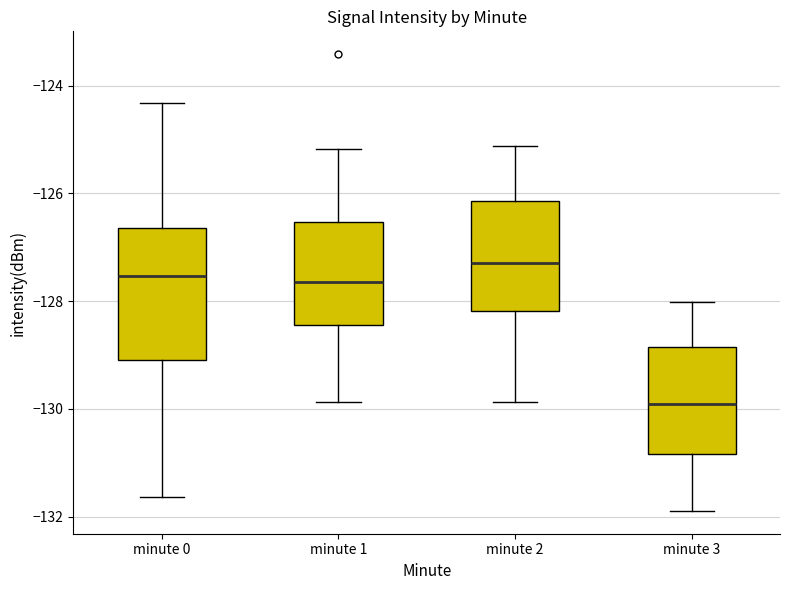

Where does the lower whisker of the box for minute 1 end on the y-axis? The values are not printed on the chart, so give them approximately, as read against the axis.

-129.8